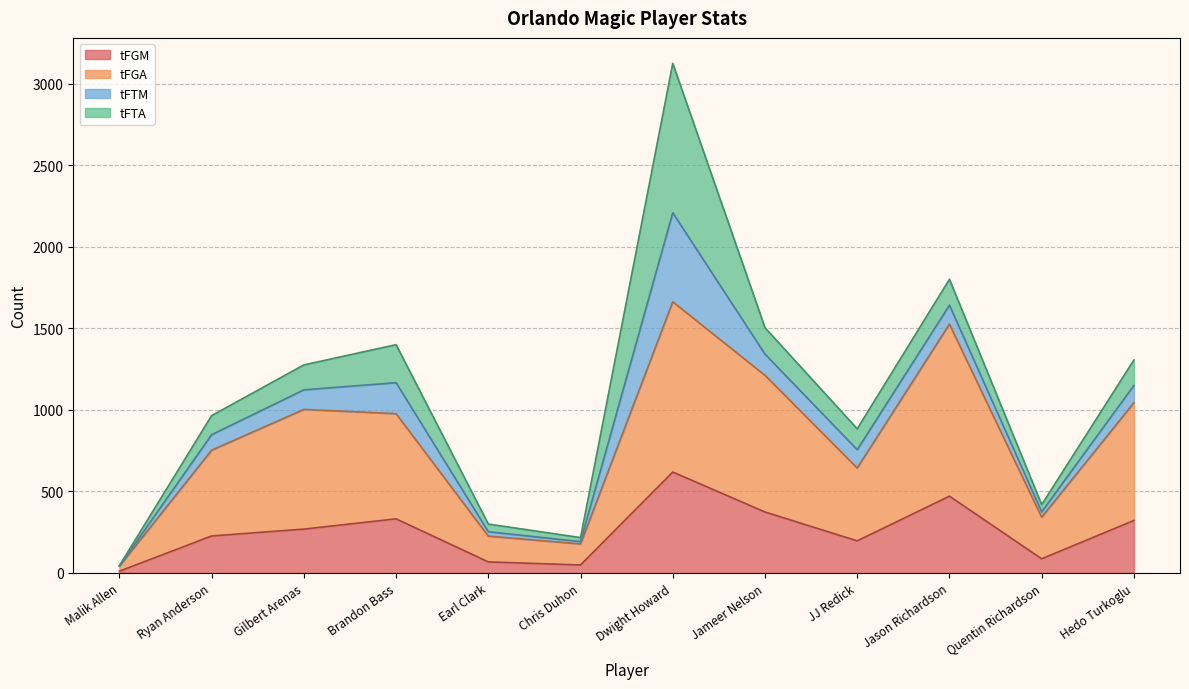

Read the tFGM value at Jason Richardson, to the nearest 10.

470